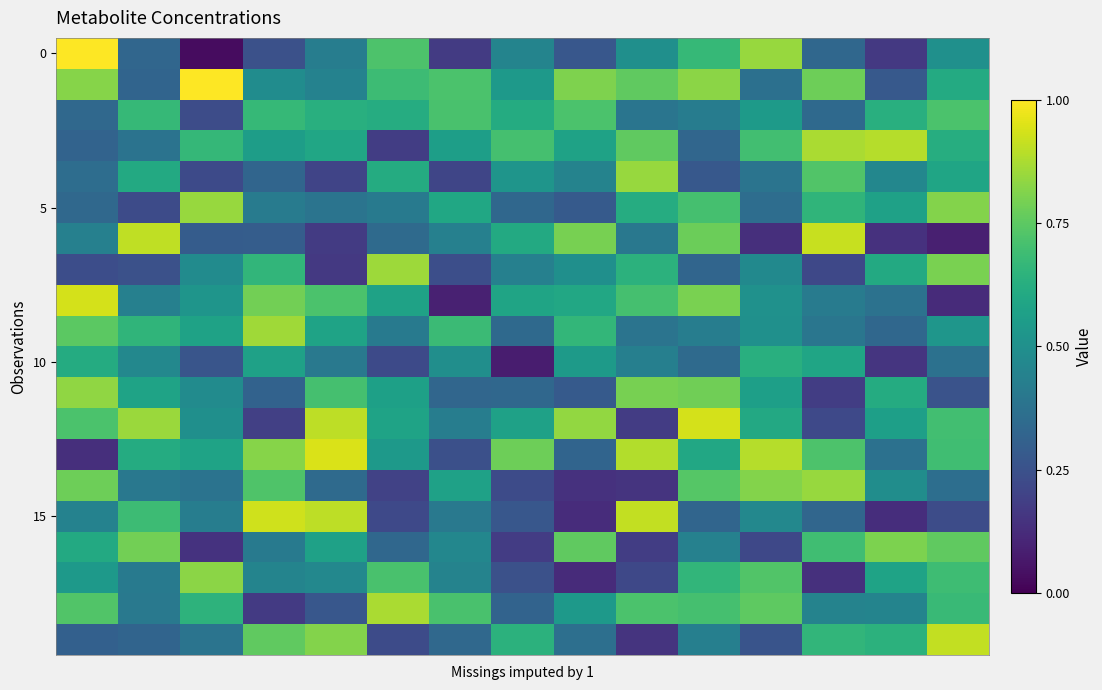

At which category is the sum across all series the highest?

10